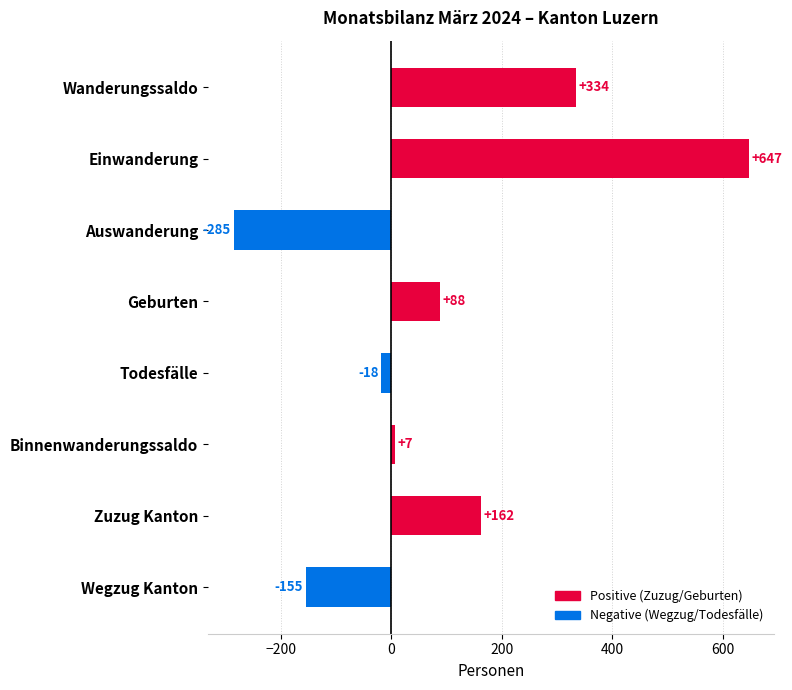

Count the number of data series in this chart.

1